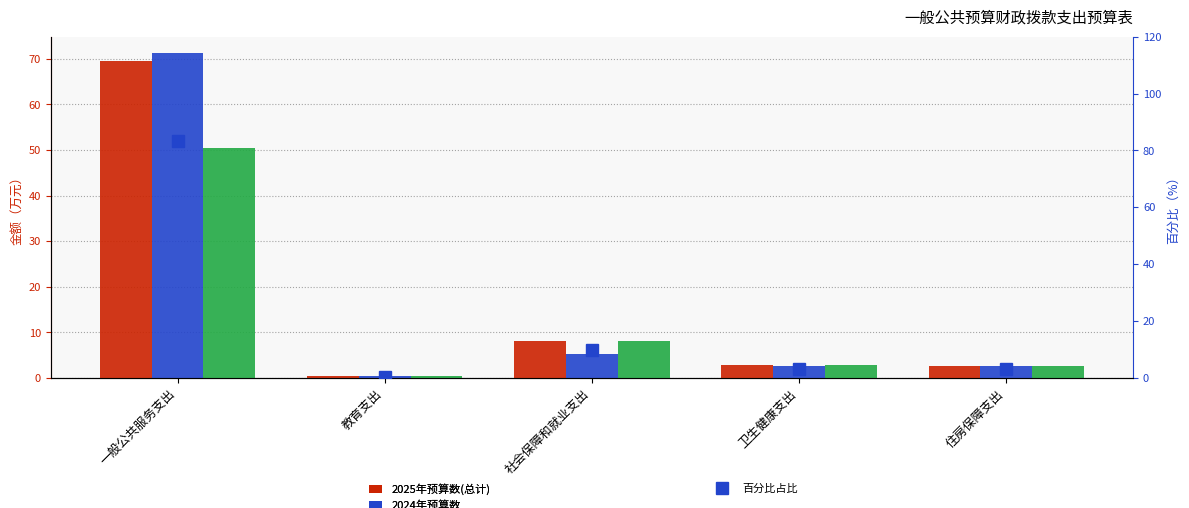

At which label is 2025年预算数(总计) closest to 34?

社会保障和就业支出